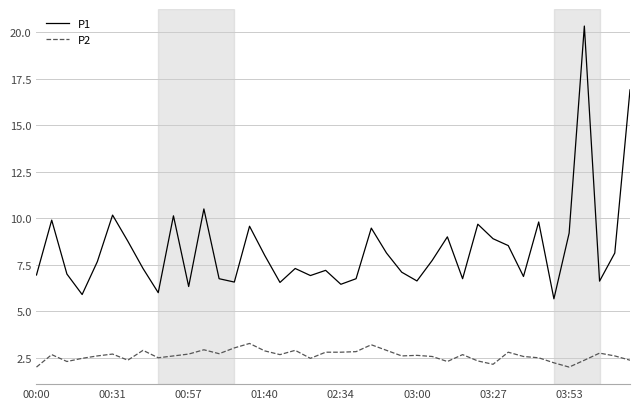

What is the difference between the second highest and minimum values in the P2 series?

1.2